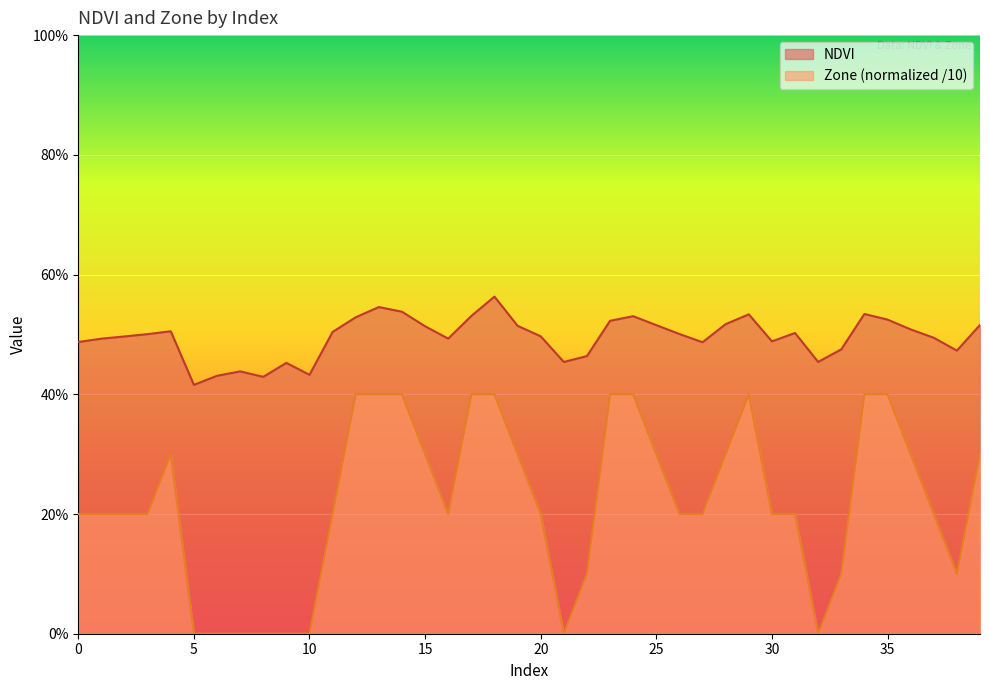

True or false: Zone and NDVI cross at least once.

False